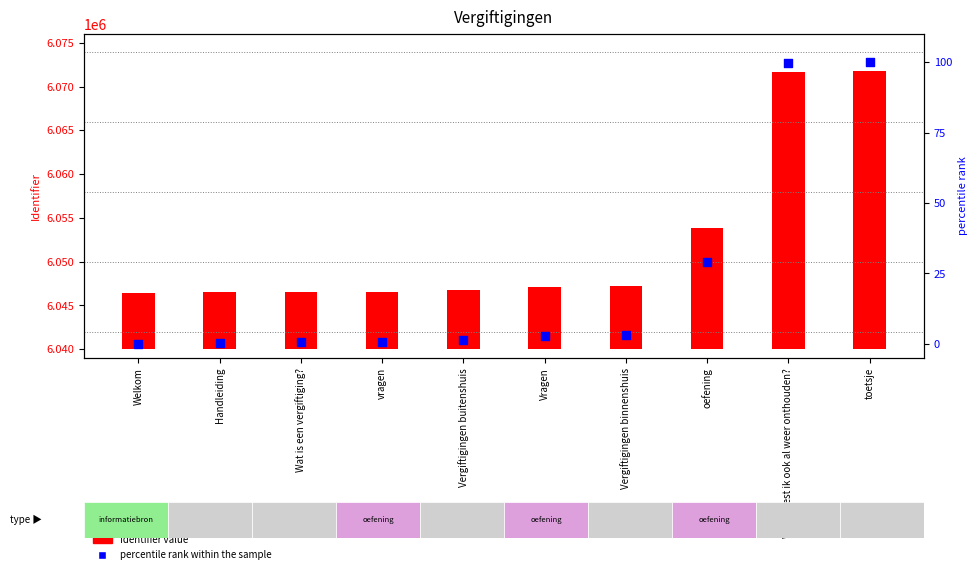

At which category is the sum across all series the highest?

toetsje